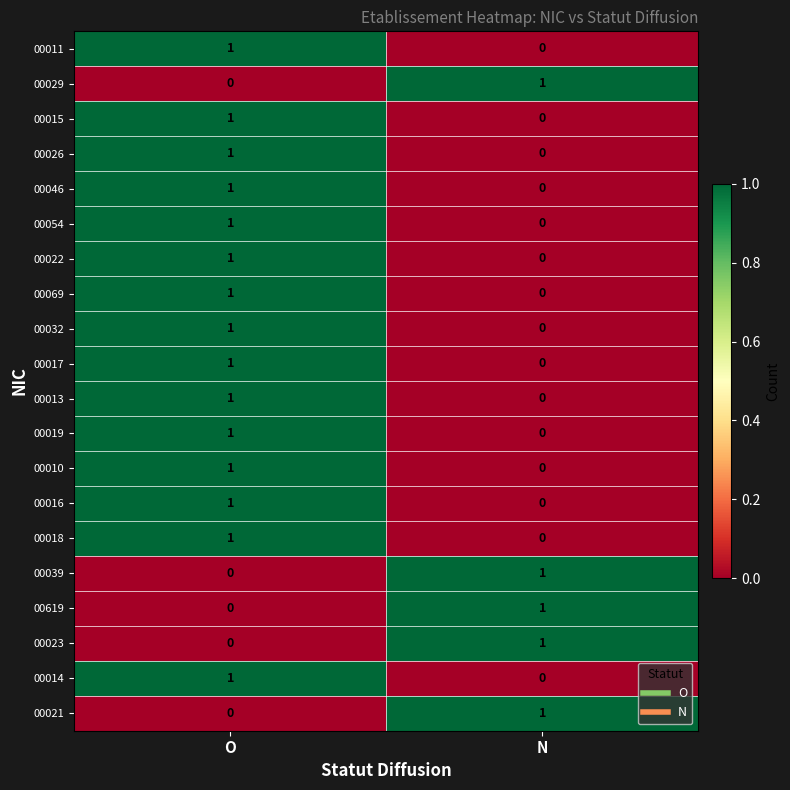

At which category is the sum across all series the highest?

O